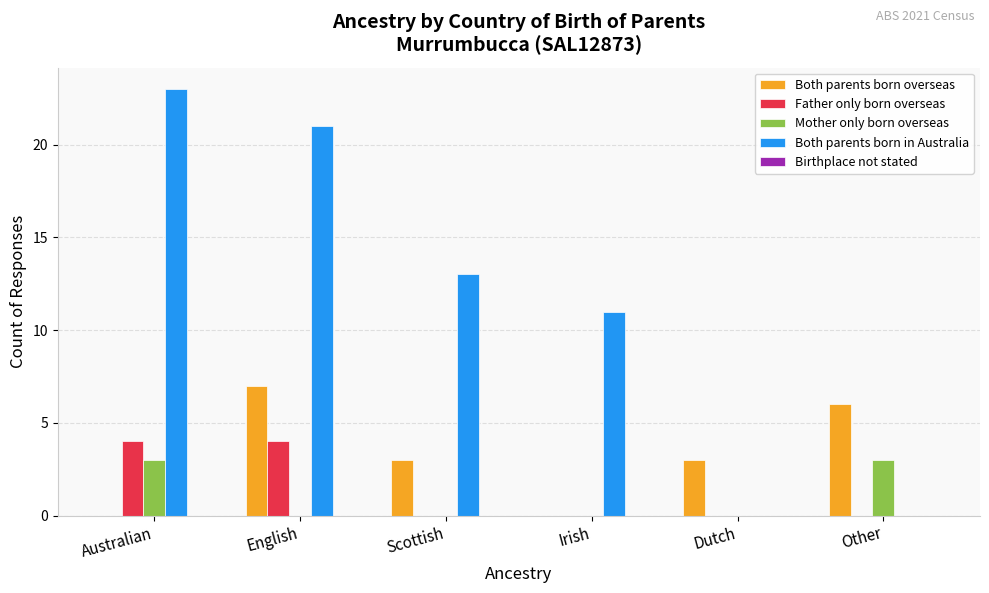

Count the Mother only born overseas values in the range 0 to 3.

6